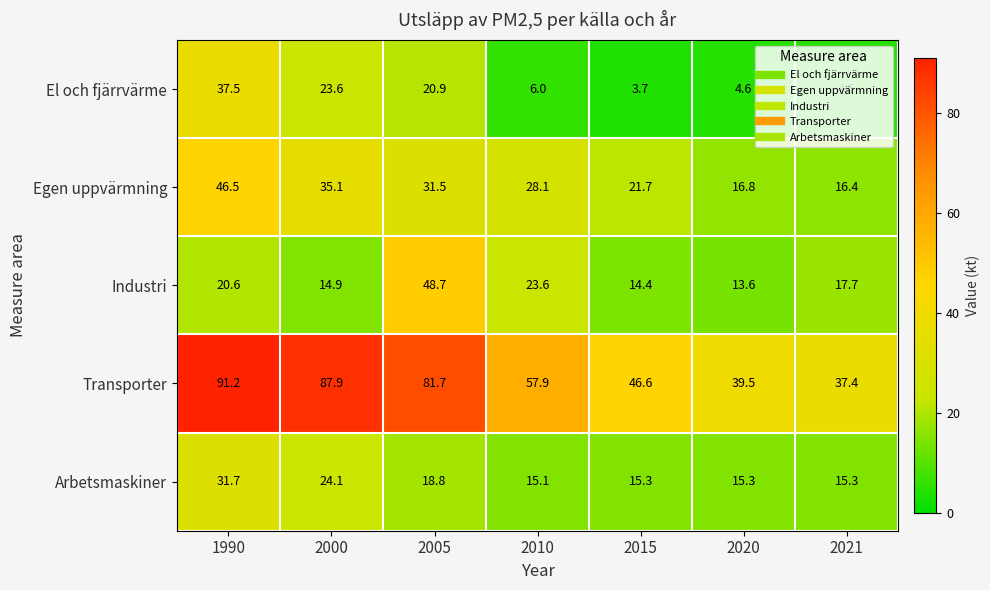

Rank the series at 2015 from lowest to highest value.

El och fjärrvärme, Industri, Arbetsmaskiner, Egen uppvärmning, Transporter